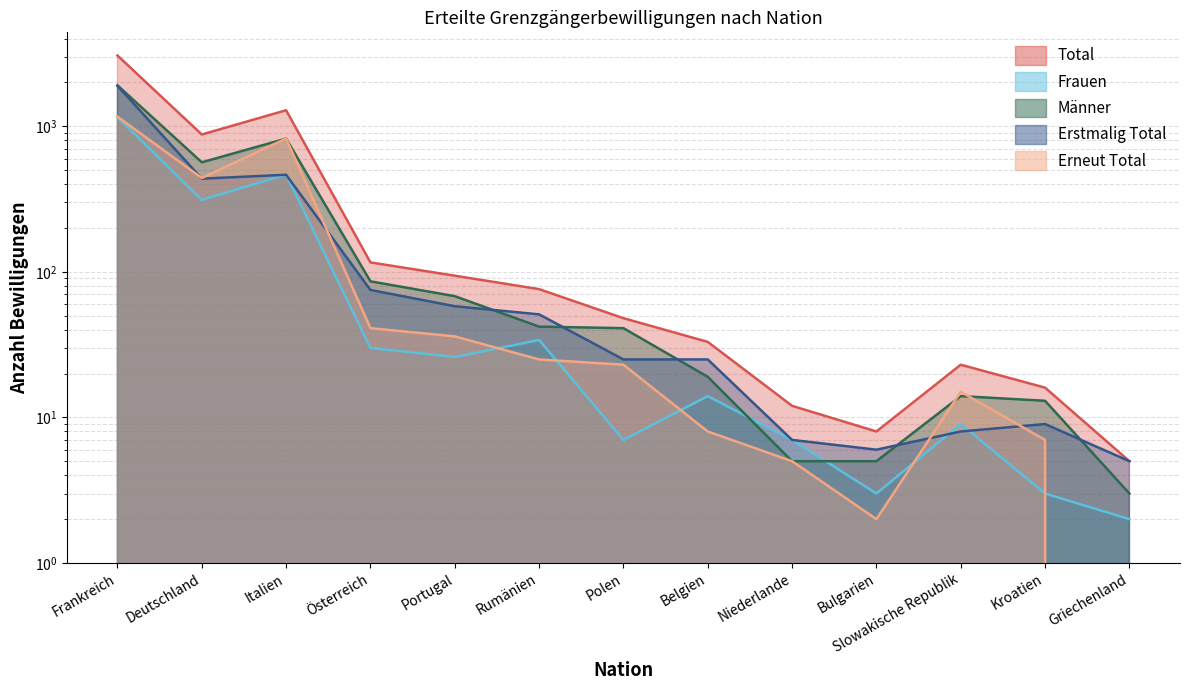

What is the maximum value for Männer?

1908